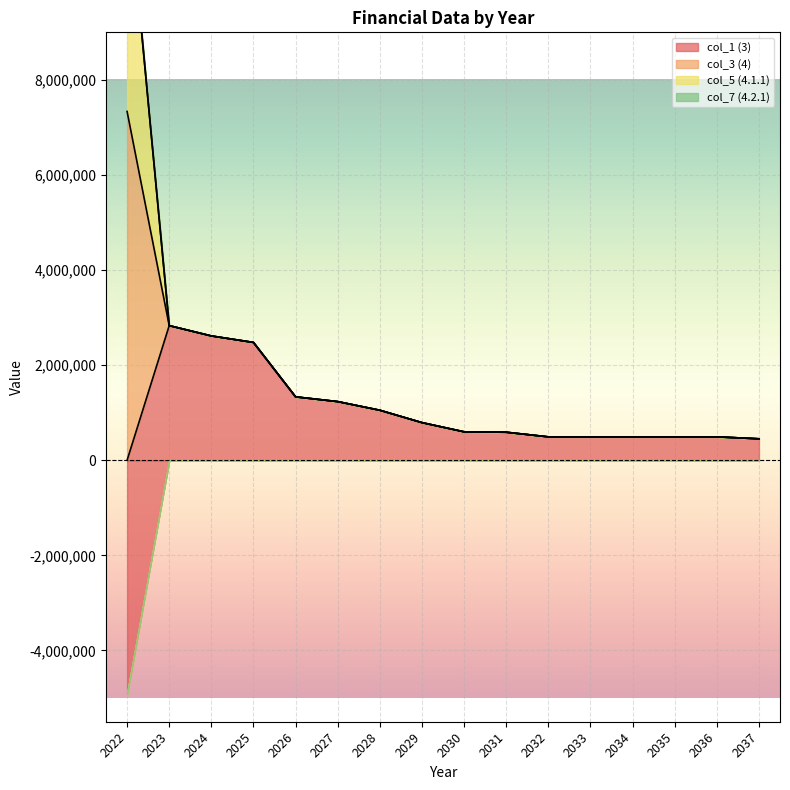

True or false: col_5 and col_1 intersect in this chart.

True